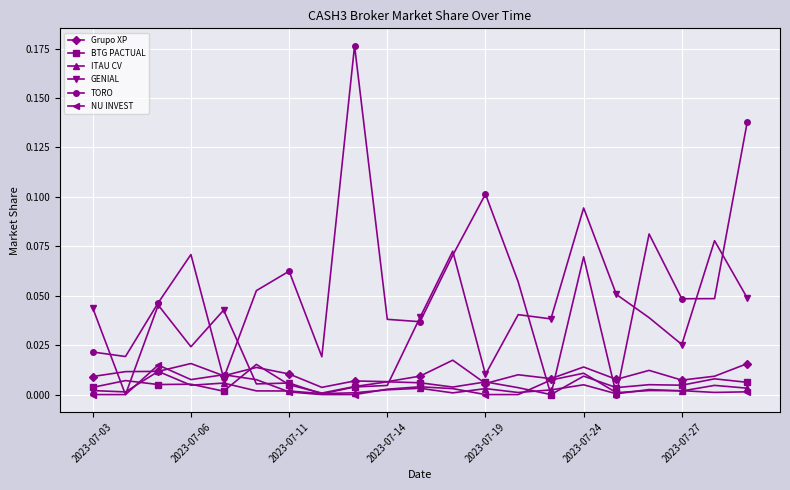

Which series has the largest total across all categories?

TORO